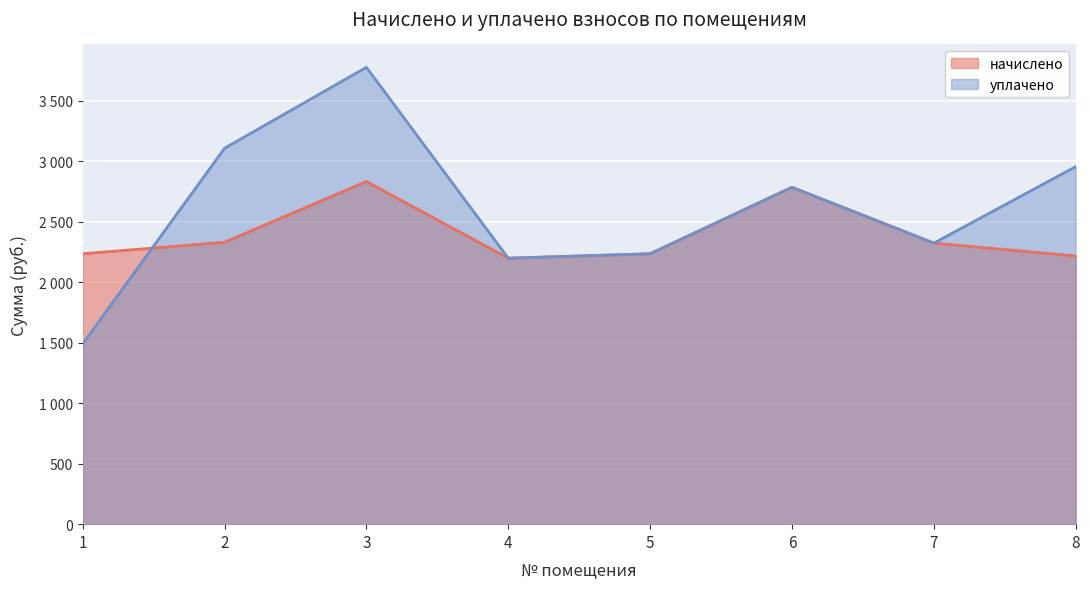

What is the value of the начислено point at the 6th from the left?

2786.2